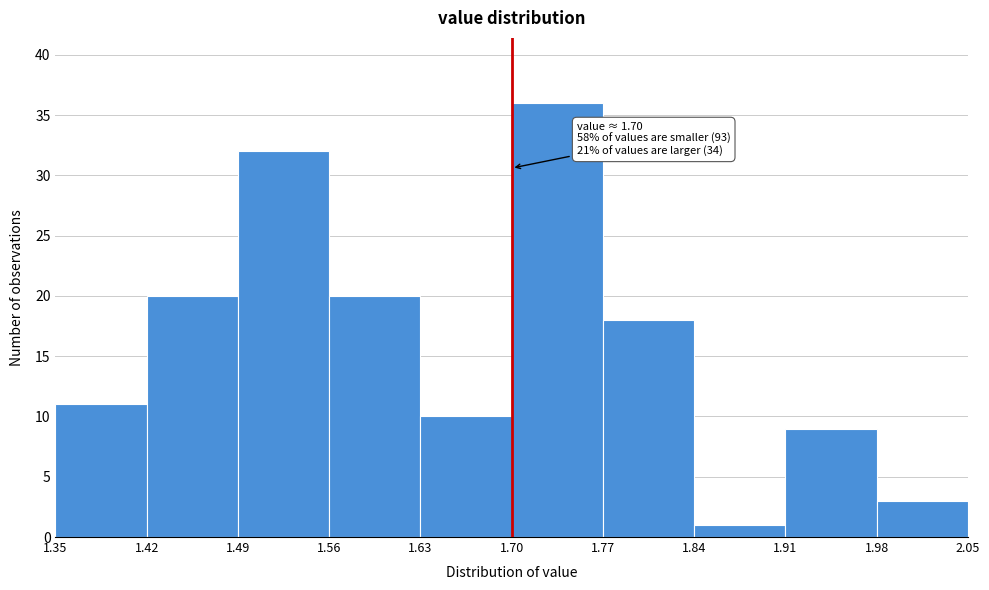

Over which range of the x-axis is the bar tallest?

1.70 to 1.77